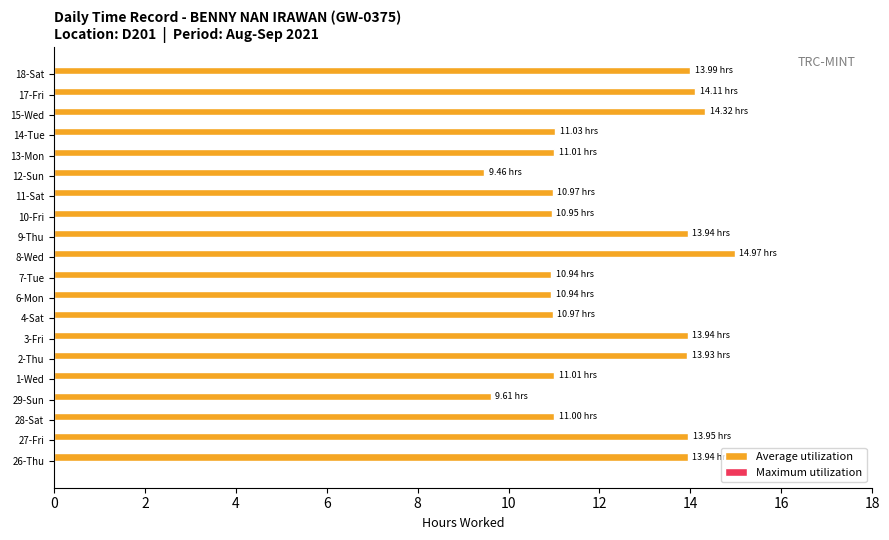

Approximately how many times larger is the value at 4-Sat compared to 9-Thu?

0.8